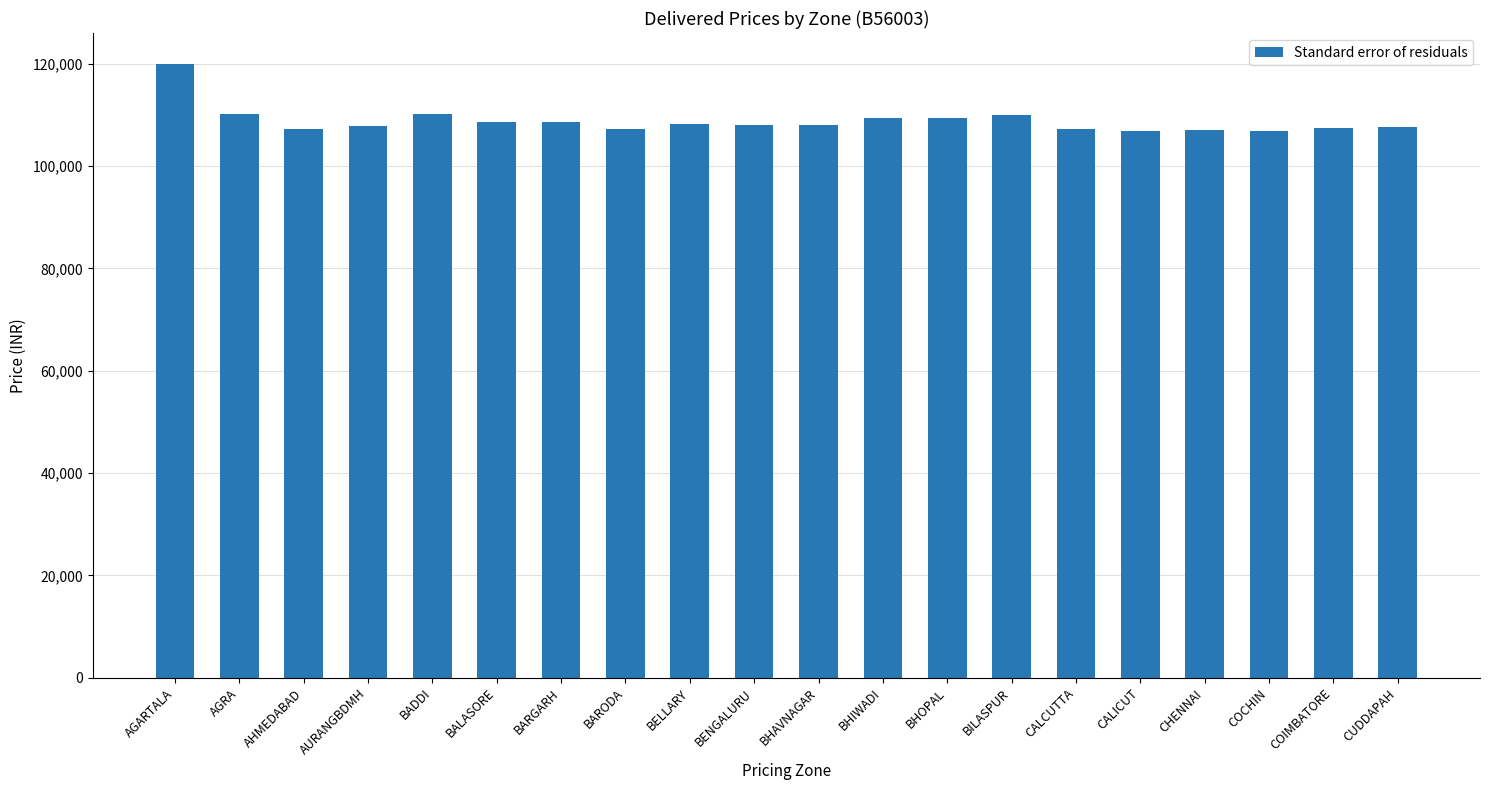

What is the label of the 14th bar from the left?

BILASPUR